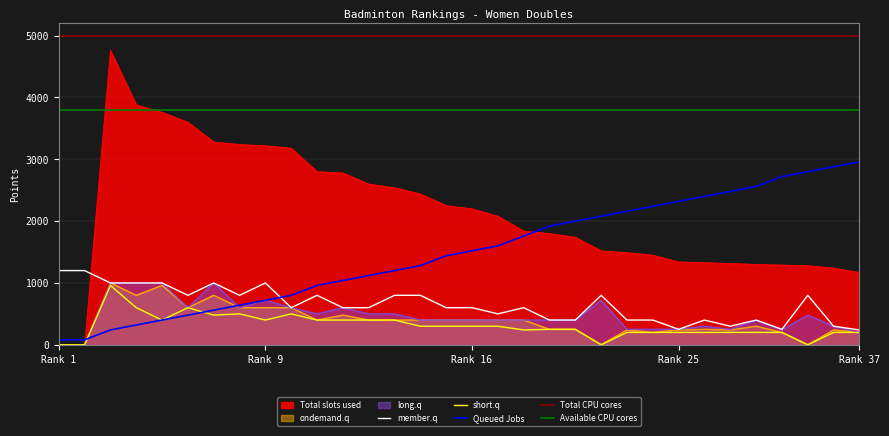

How many intersections are there between Total slots used and member.q?

1